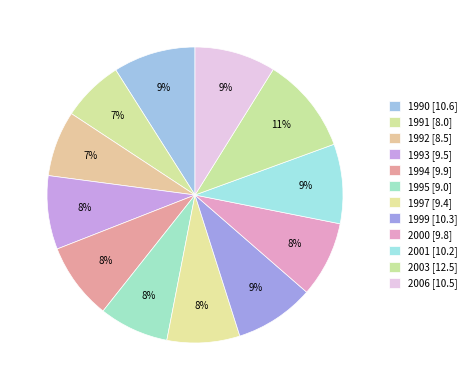

To the nearest percent, what portion does 1990 represent?

9%